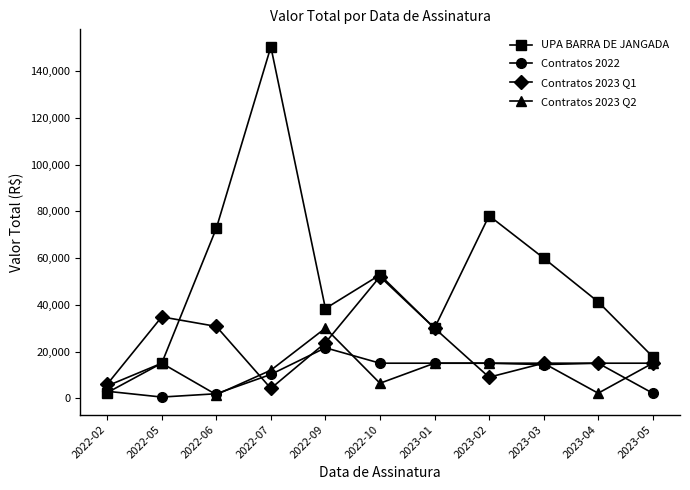

At which category is the sum across all series the highest?

2022-07